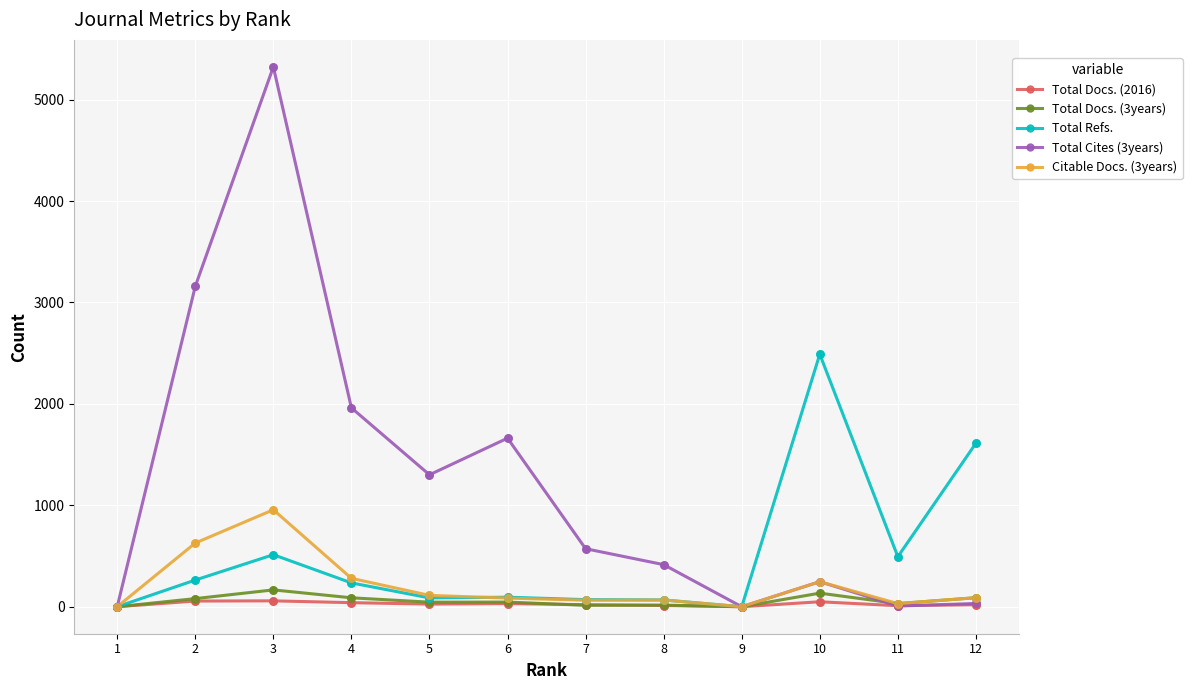

What are all the series names shown in the legend?

Total Docs. (2016), Total Docs. (3years), Total Refs., Total Cites (3years), Citable Docs. (3years)